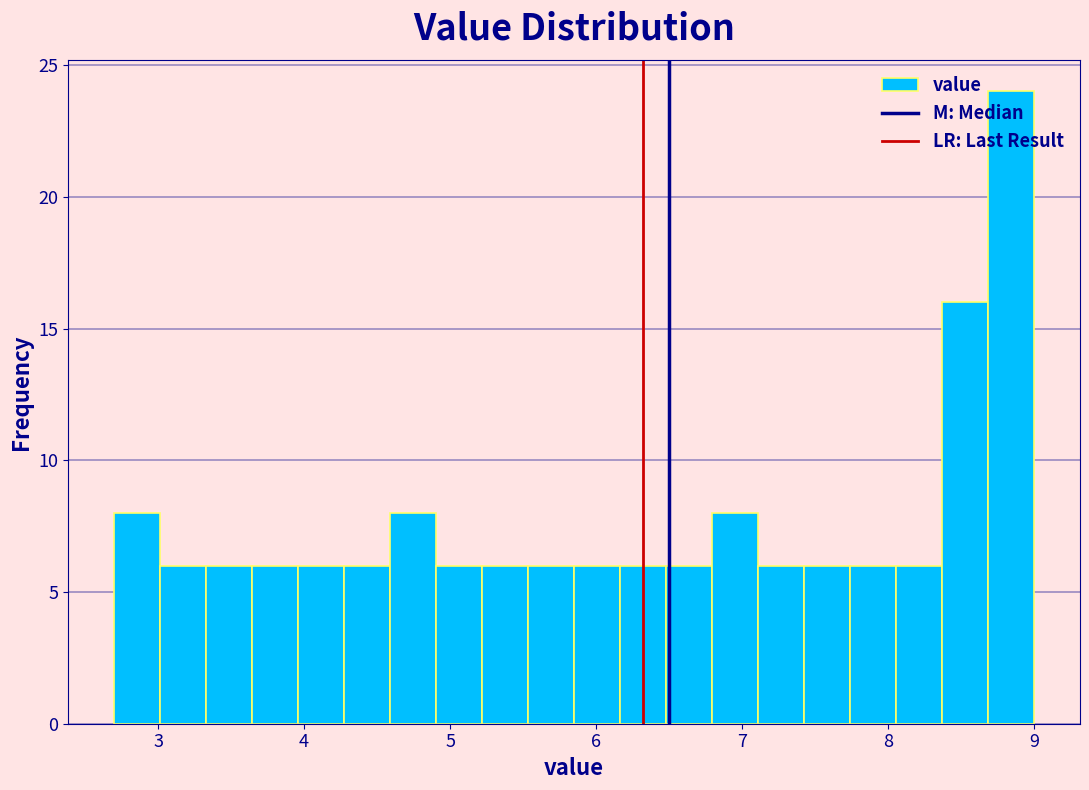

Around what value on the x-axis is the tallest bar? Give the approximate position of its centre, as read against the axis.

8.8